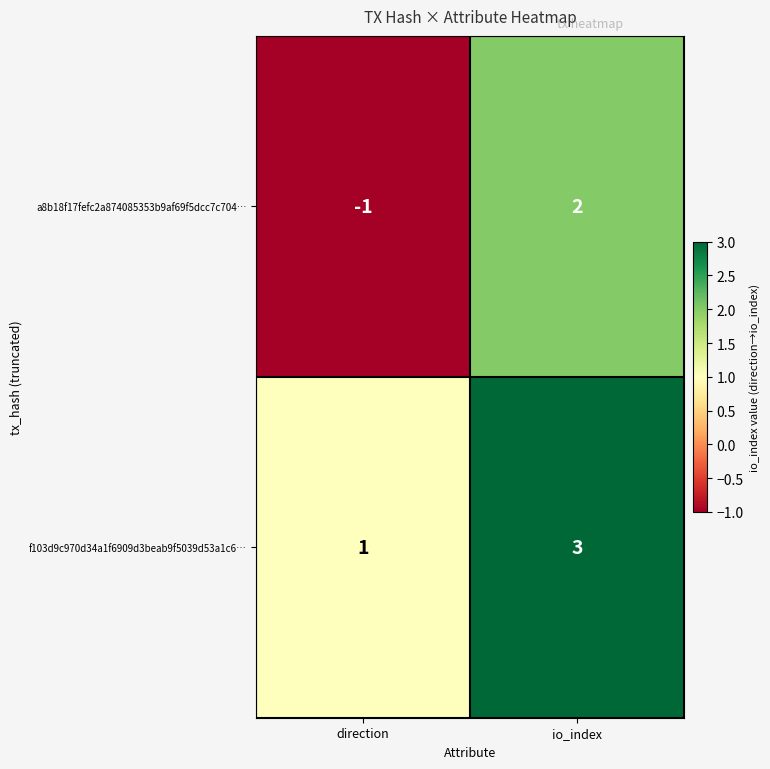

True or false: a8b18f17fefc2a874085353b9af69f5dcc7c704… has a value of -1 at direction.

True